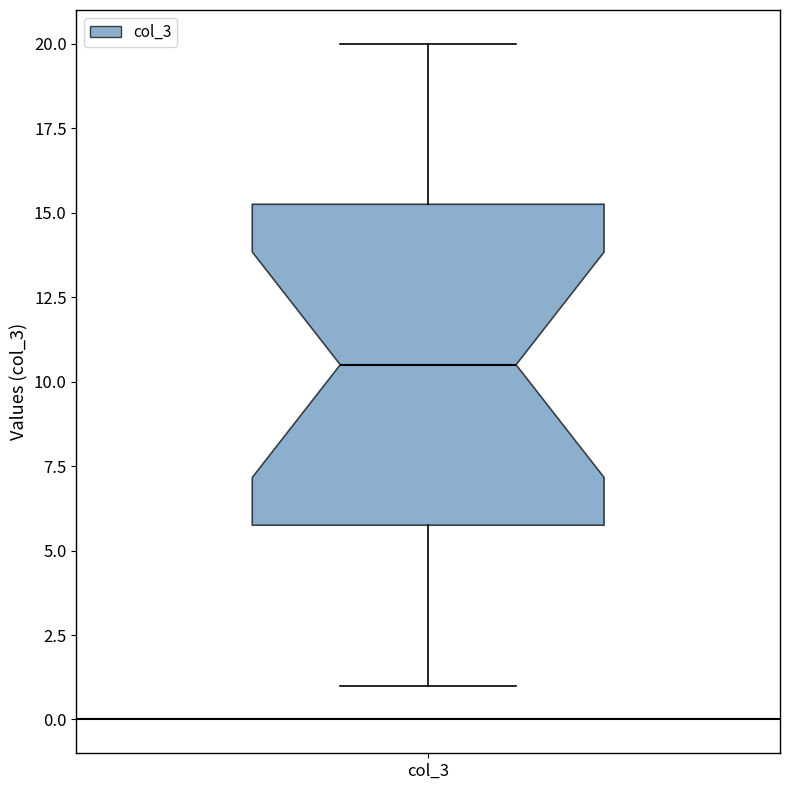

Where does the median line of the box for col_3 sit on the y-axis? The values are not printed on the chart, so give them approximately, as read against the axis.

10.5